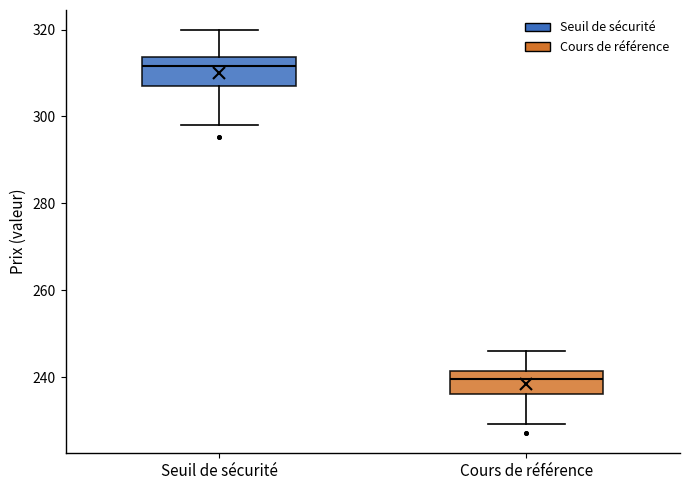

Where is the lower edge of the box for Seuil de sécurité on the y-axis? The values are not printed on the chart, so give them approximately, as read against the axis.

306